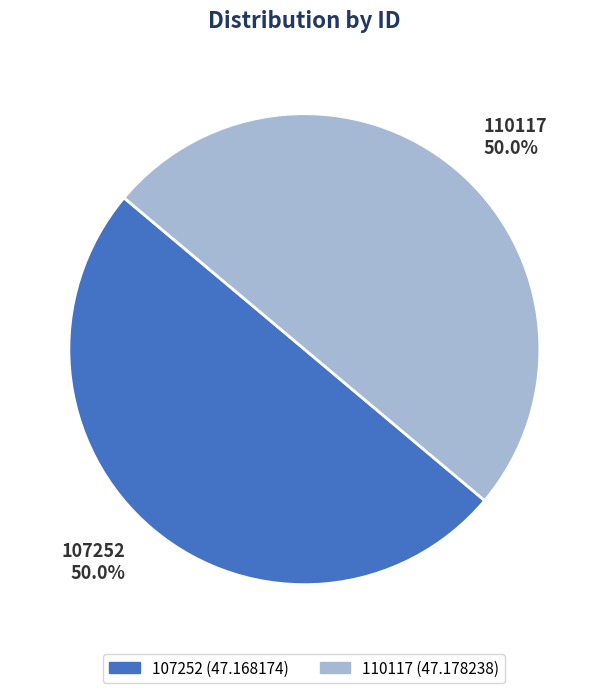

Is the sum of 107252 and 110117 greater than half?

Yes